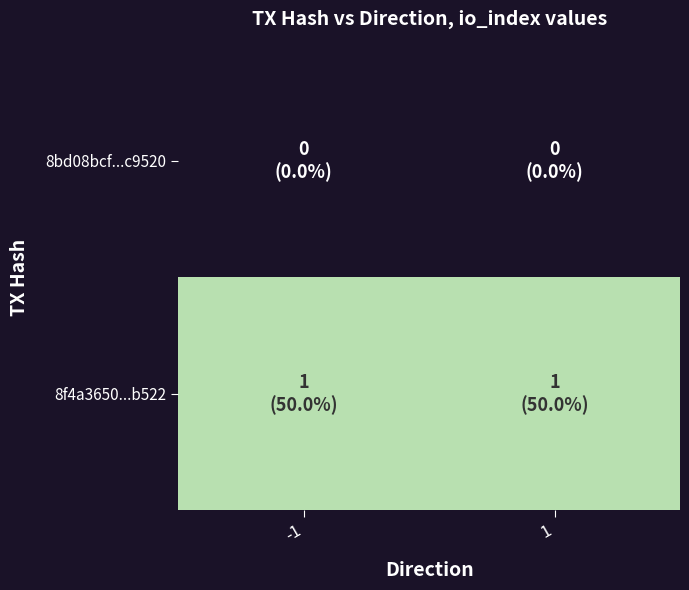

Reading left to right, list all the values displayed in this chart.

8bd08bcf...c9520: -1=0	1=0
8f4a3650...b522: -1=1	1=1